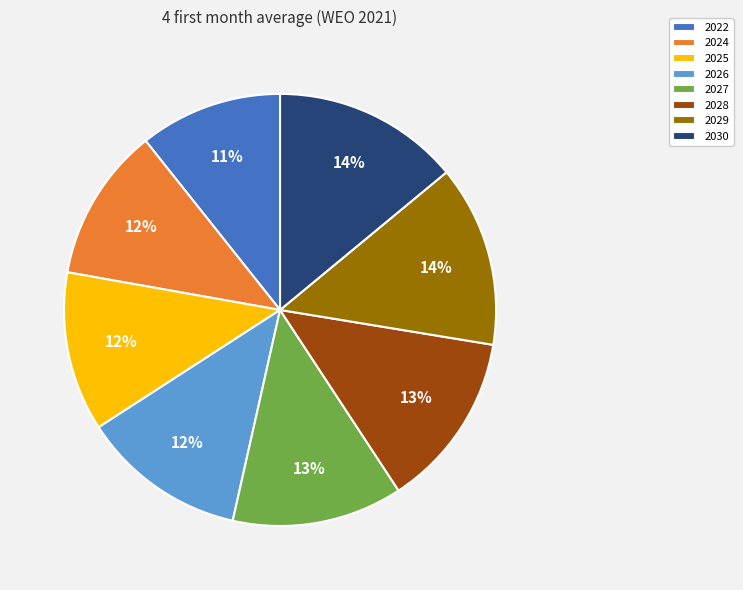

Which category has the smallest portion of the pie?

2022